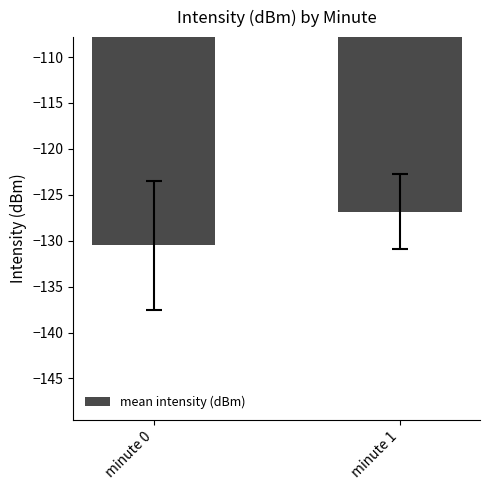

List the labels in order of value, largest first.

minute 1, minute 0